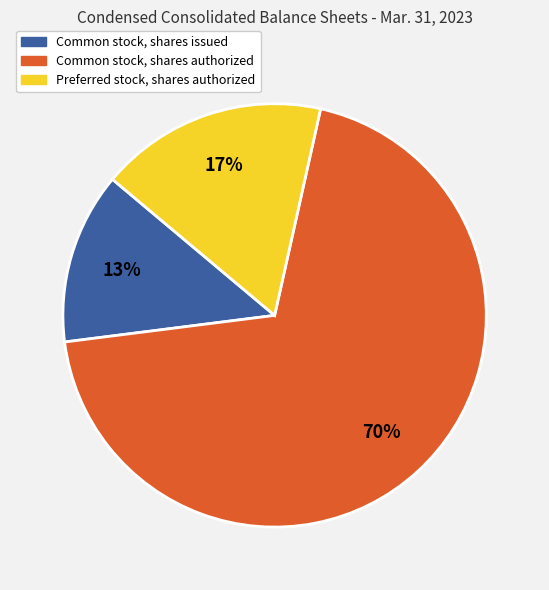

To the nearest percent, what is the combined percentage of Common stock, shares issued and Common stock, shares authorized?

83%